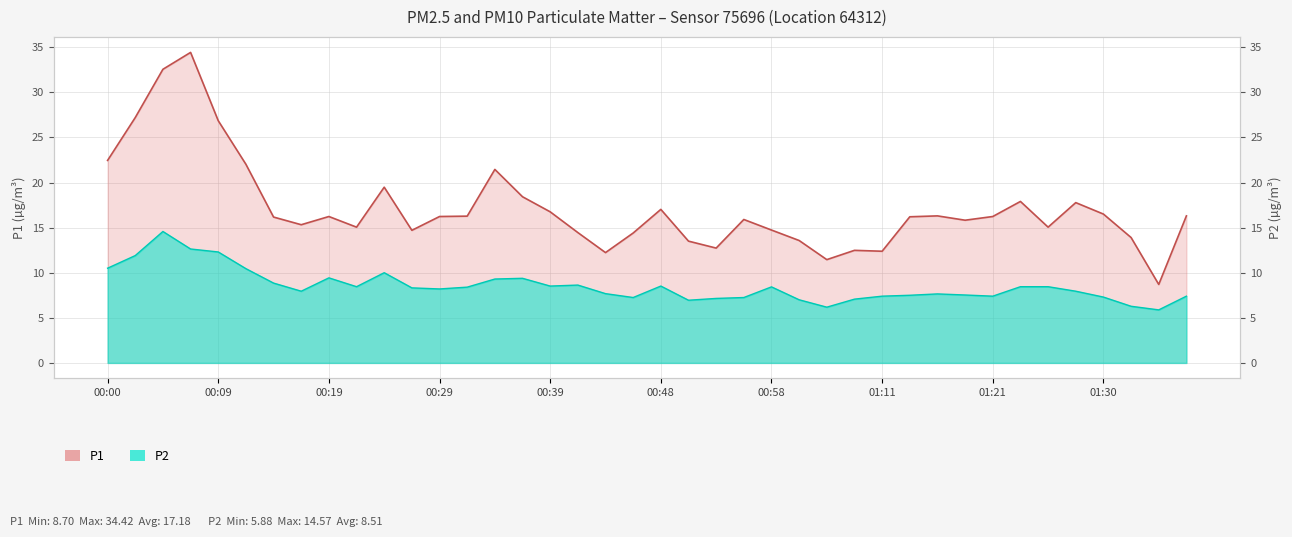

What is the label of the 23rd point from the left?

00:53